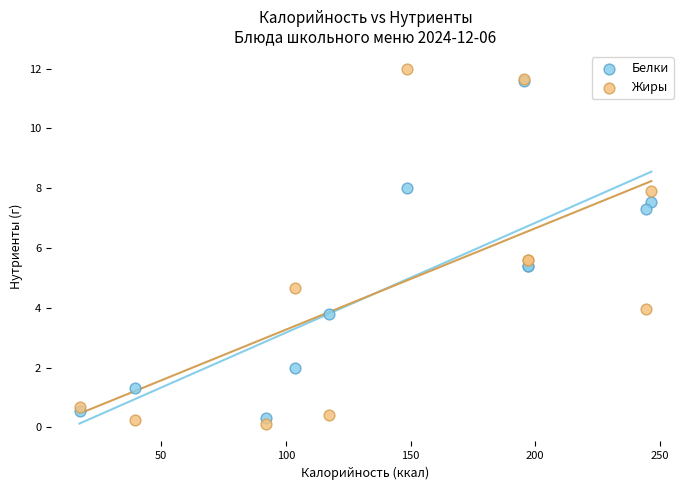

Which series has the largest Y range (max minus min)?

Жиры